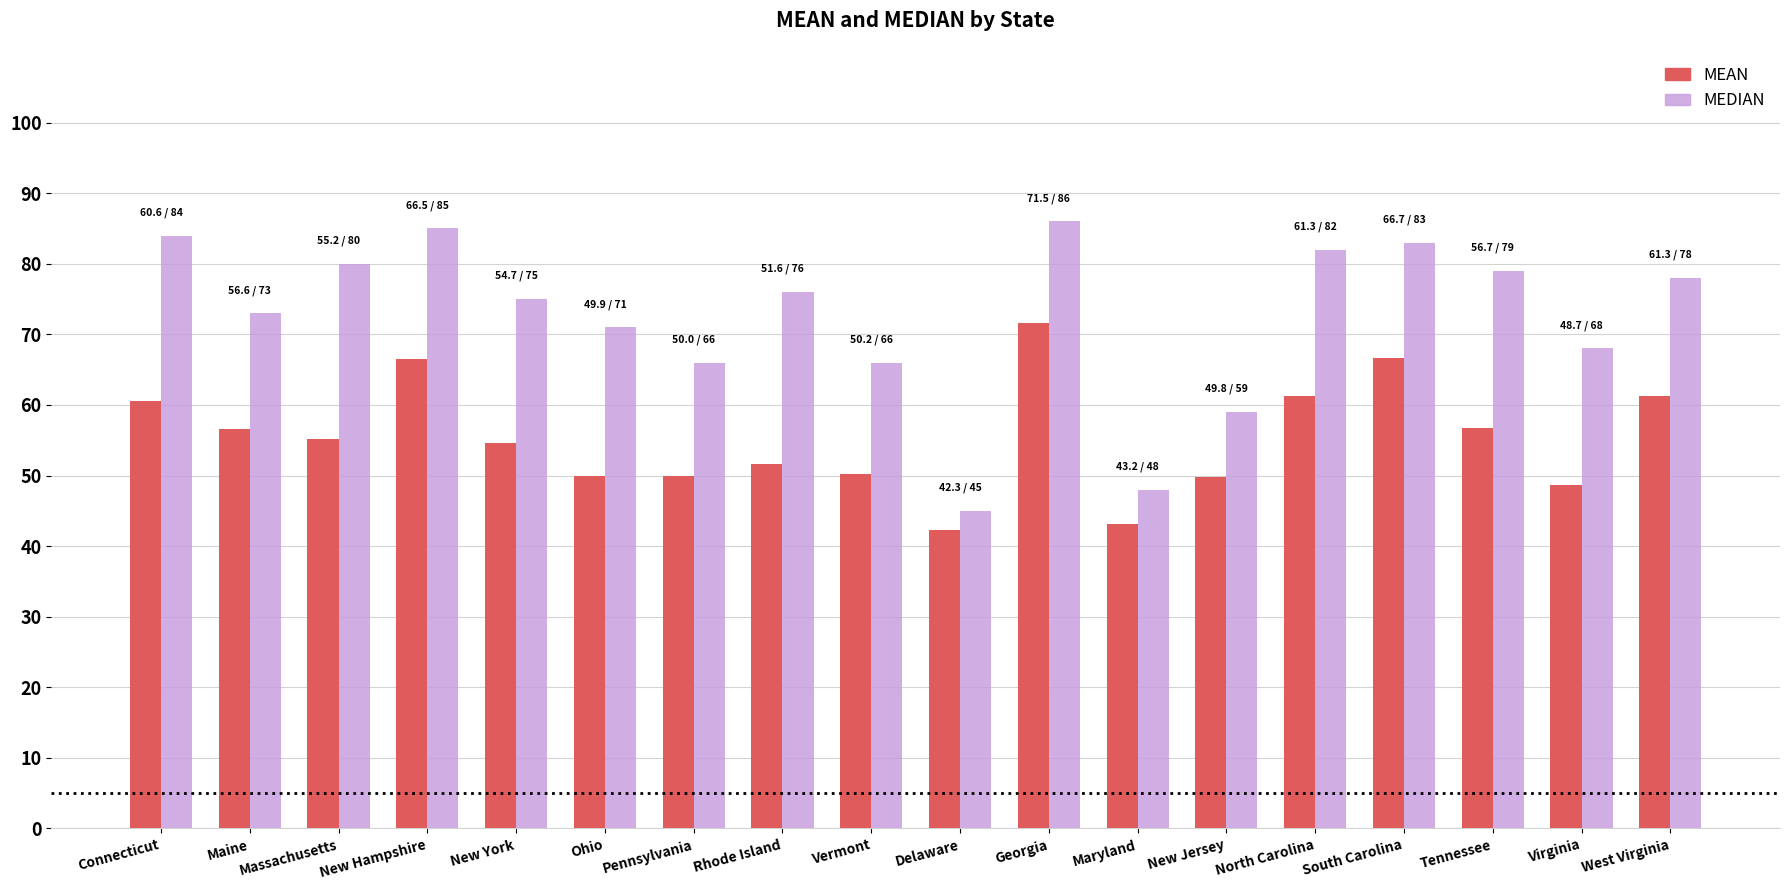

What is the difference between the maximum and second lowest values in the MEAN series?

28.4